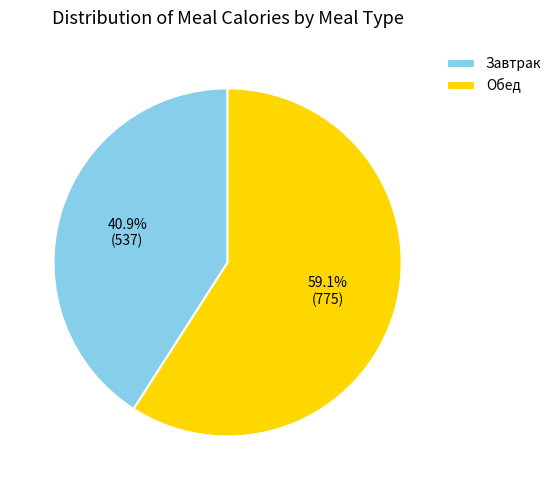

Does any single category account for the majority?

Yes